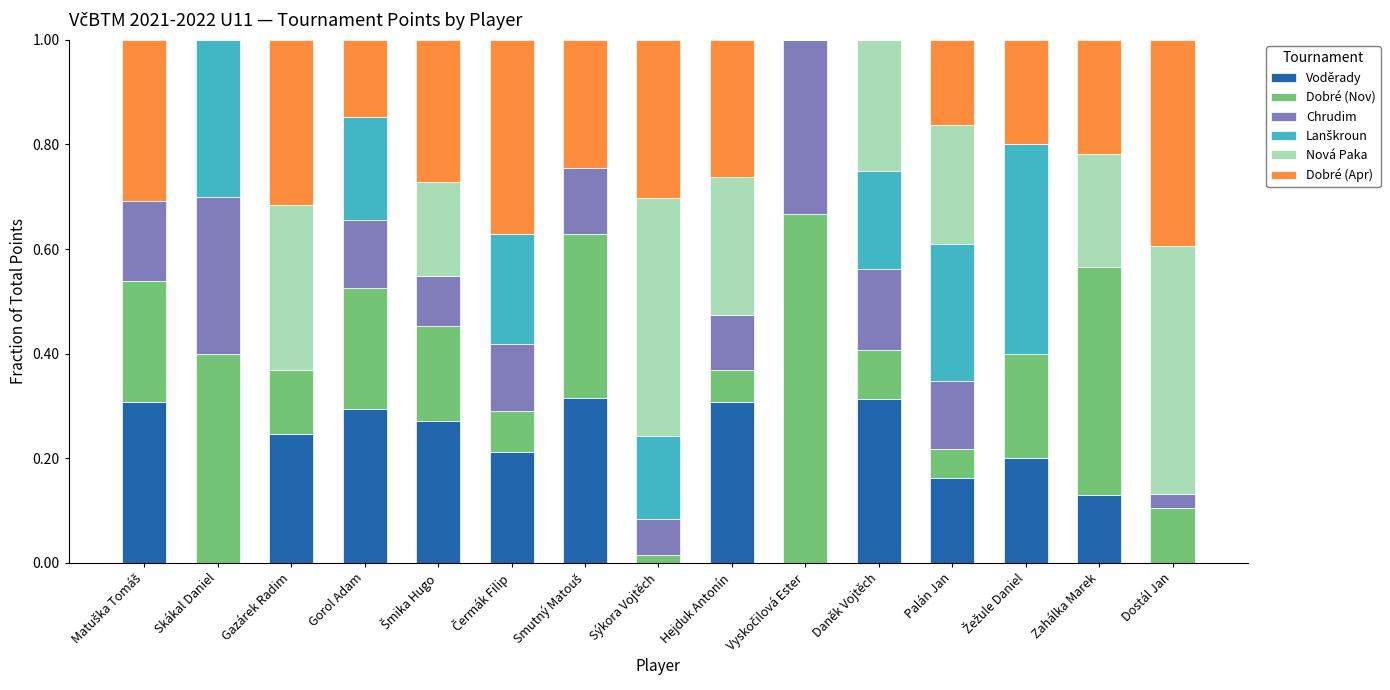

True or false: Voděrady has a value of 0.3 at Palán Jan.

False